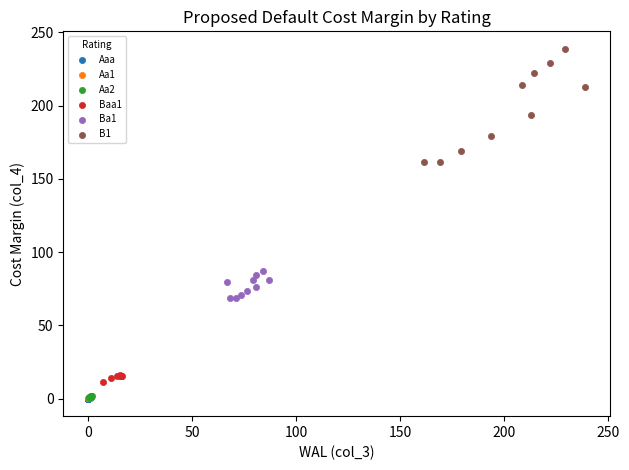

What are all the series names shown in the legend?

Aaa, Aa1, Aa2, Baa1, Ba1, B1